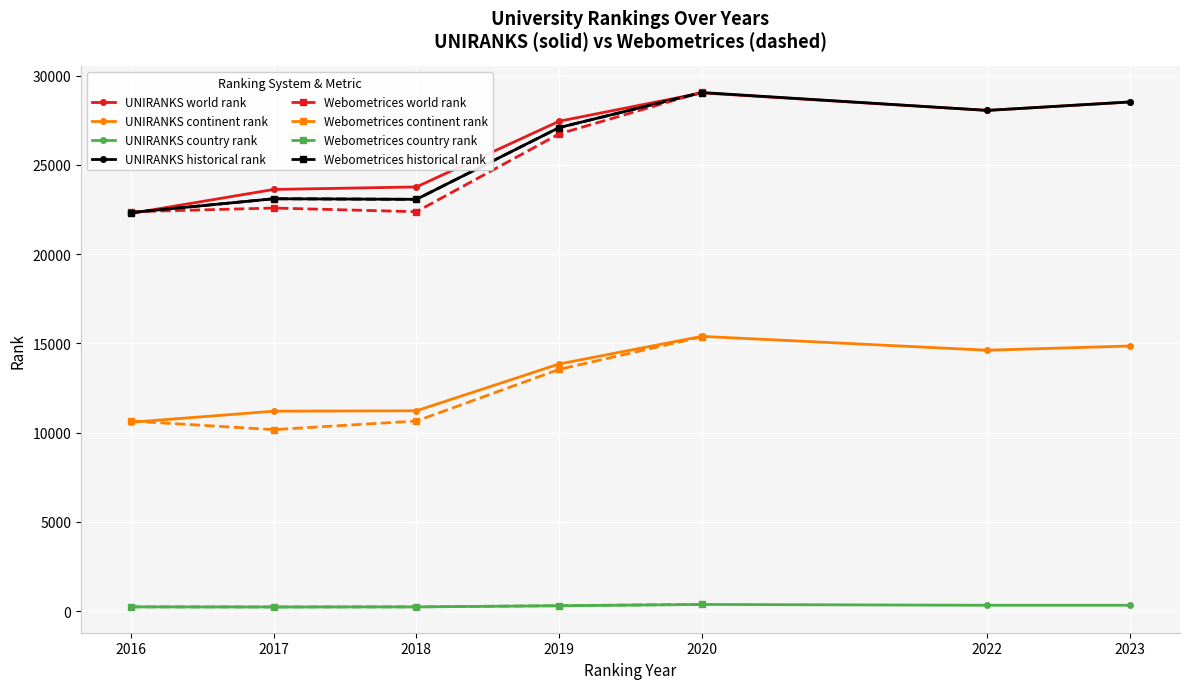

What is the highest value of the UNIRANKS historical rank series?

29053.5